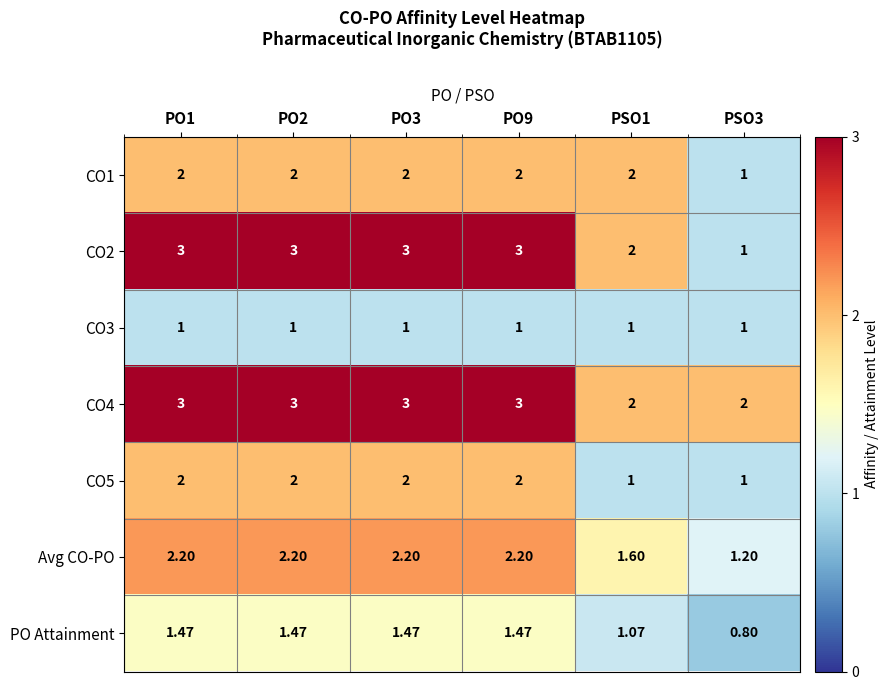

Is the value of CO4 at PO3 greater than the value of CO1 at PO2?

Yes